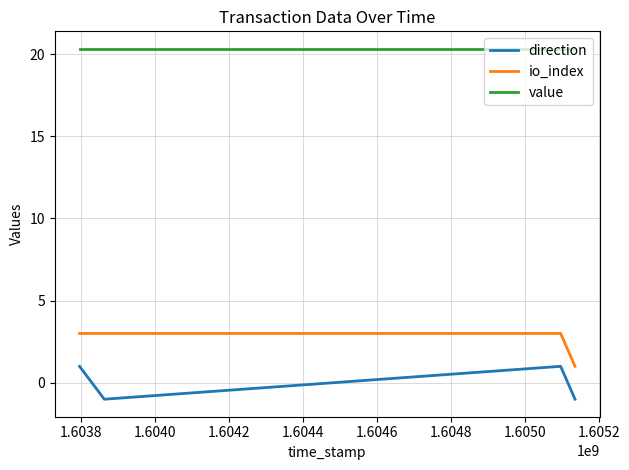

True or false: value and io_index cross at least once.

False